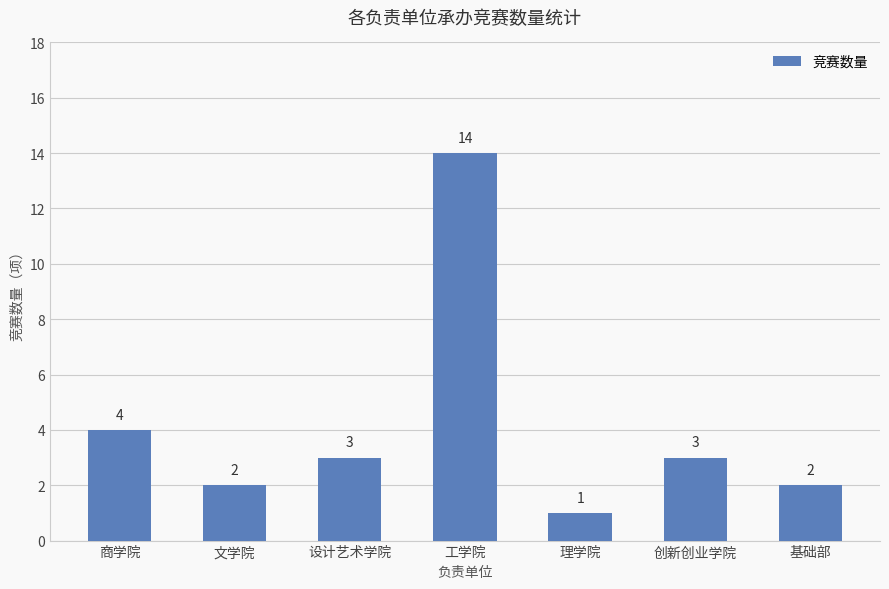

Reading right to left, list all the values displayed in this chart.

2	3	1	14	3	2	4